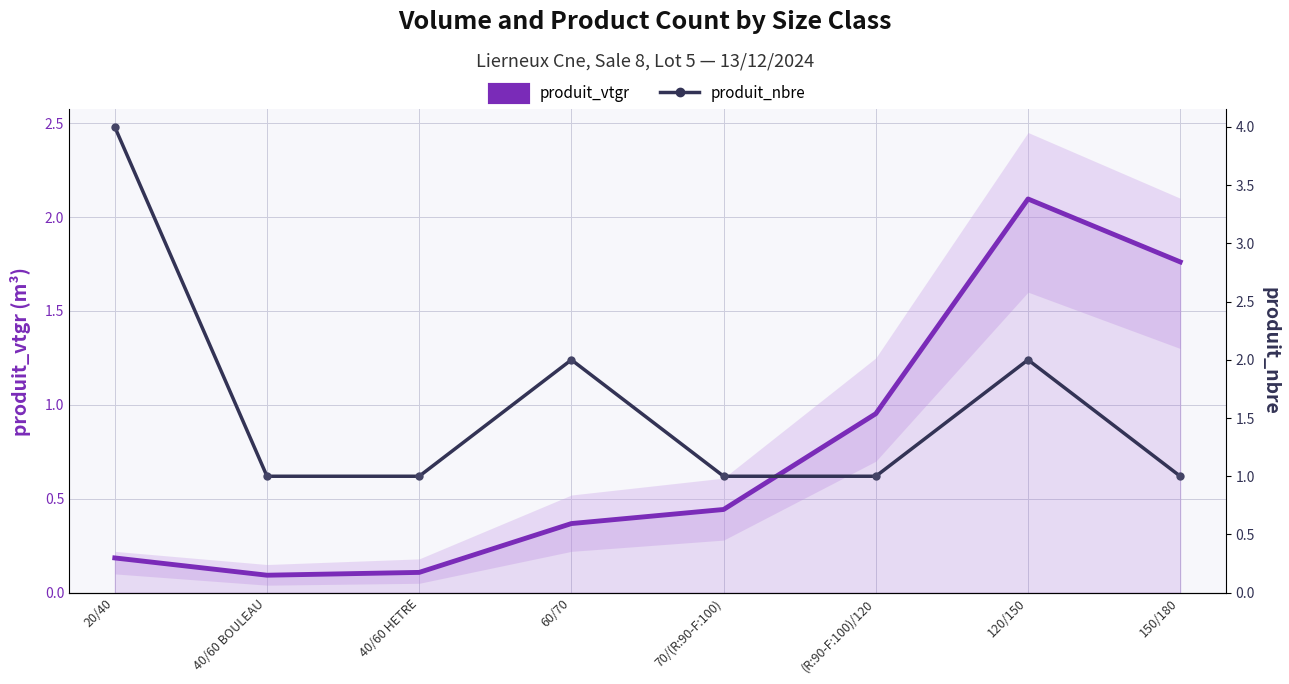

At which category does produit_nbre reach its first local peak?

60/70